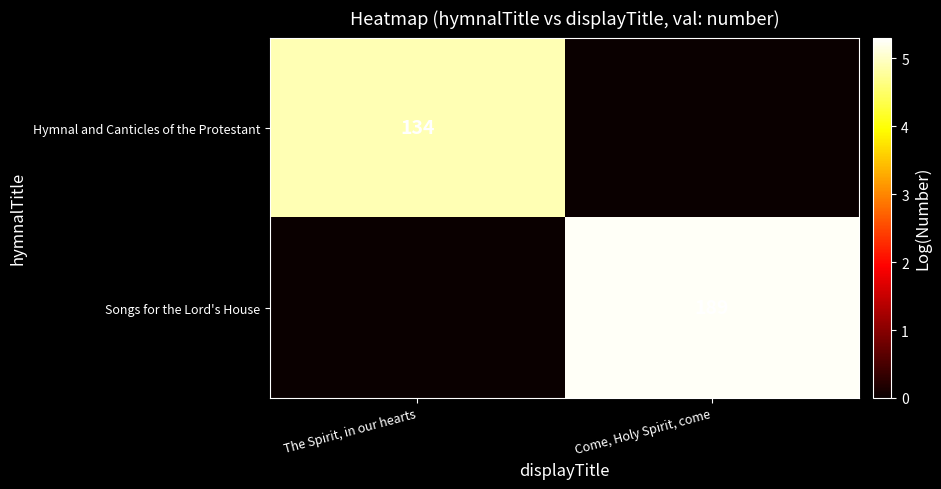

The Hymnal and Canticles of the Protestant series shows 134 at The Spirit, in our hearts. True or false?

True